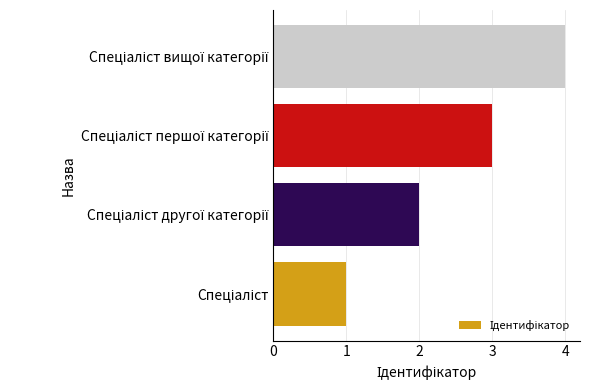

What is the sum of all values?

10